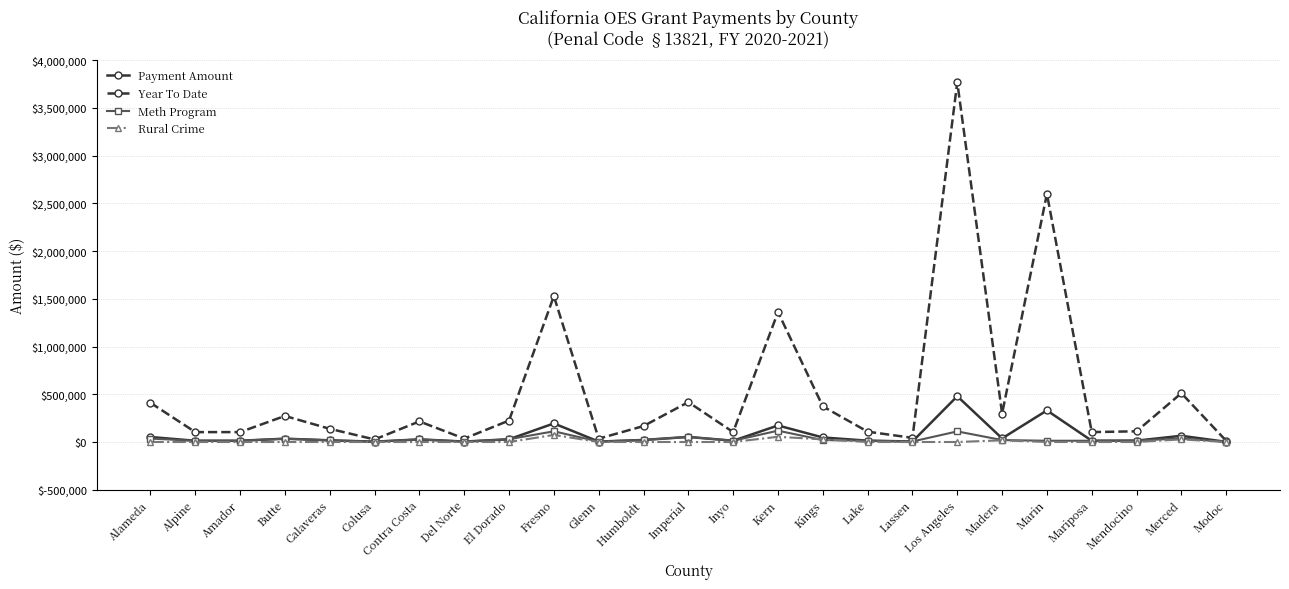

Between Calaveras and Del Norte, which series saw the biggest shift?

Year To Date